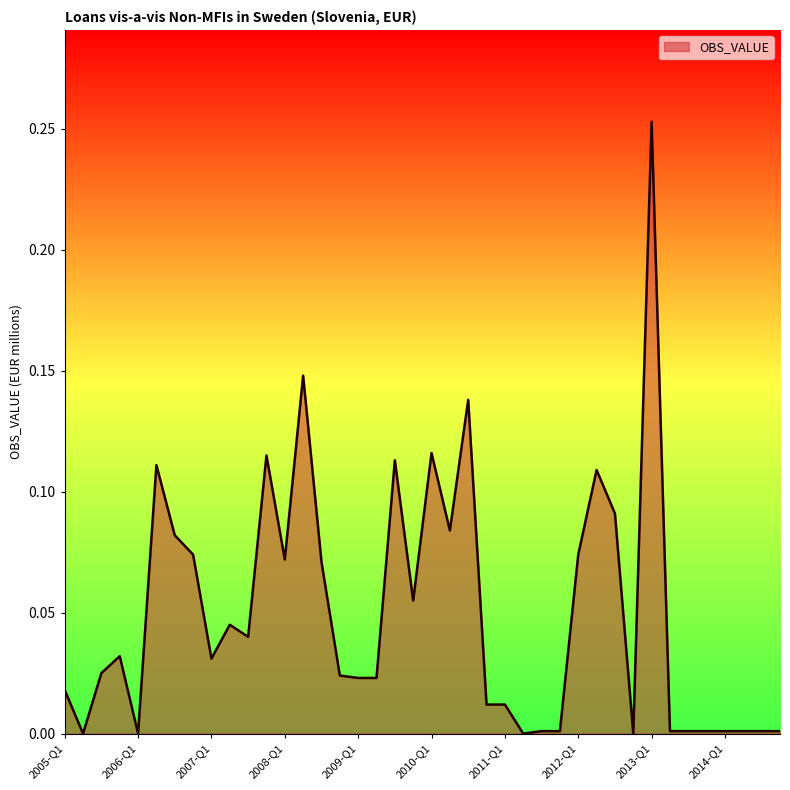

Is this an area chart (filled region under the line)?

Yes